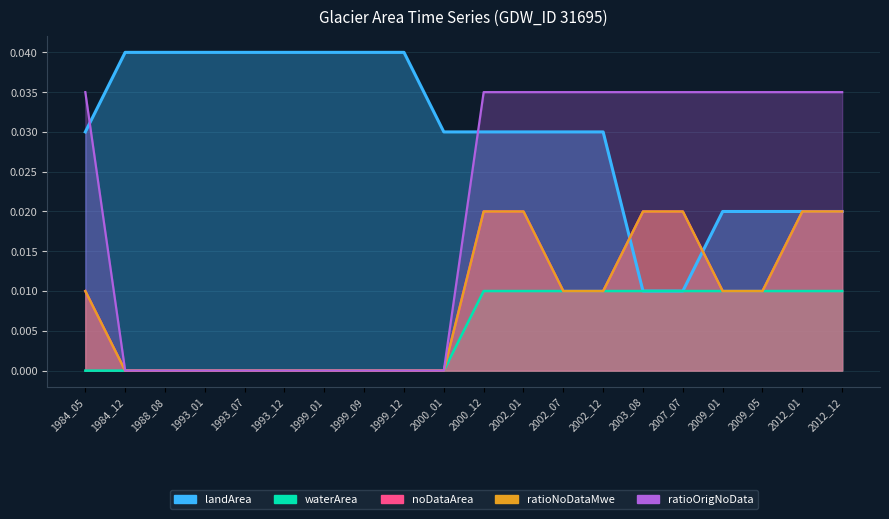

How many lines are shown in the chart?

5